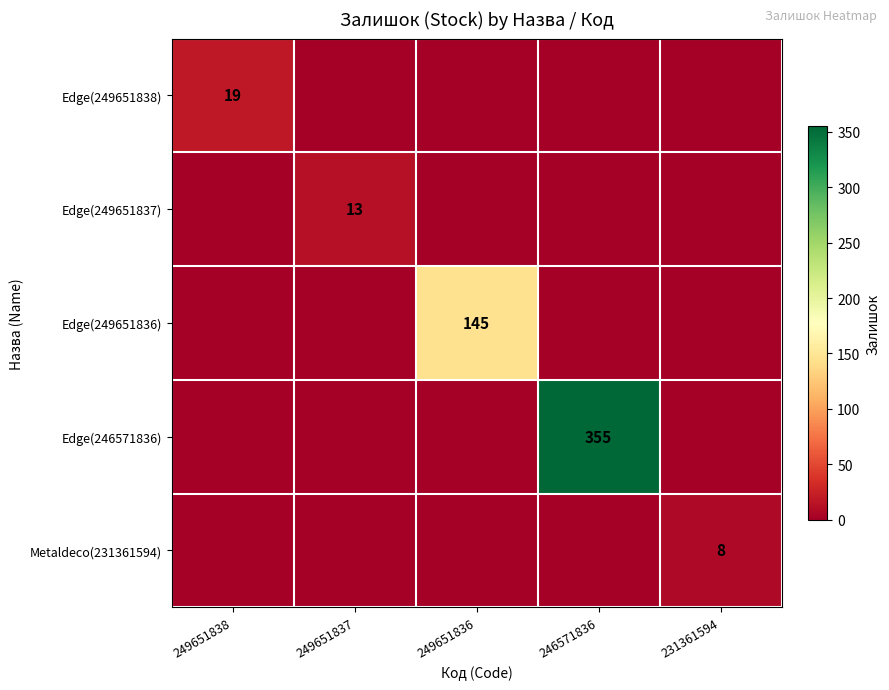

True or false: Edge(246571836) has a value of 586 at 246571836.

False